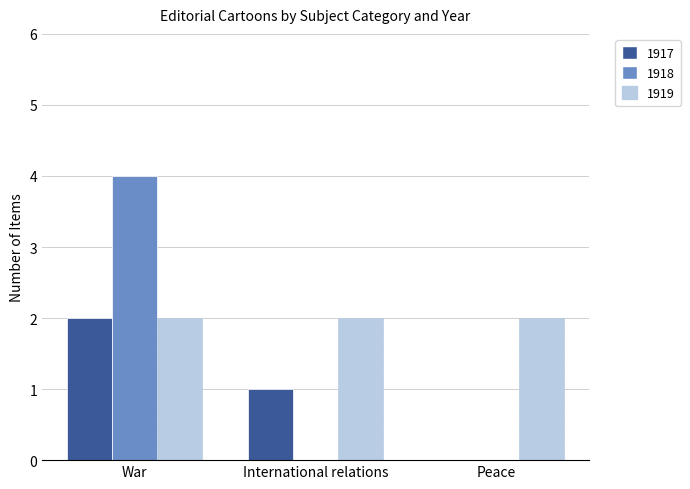

Between War and Peace, which series saw the biggest shift?

1918